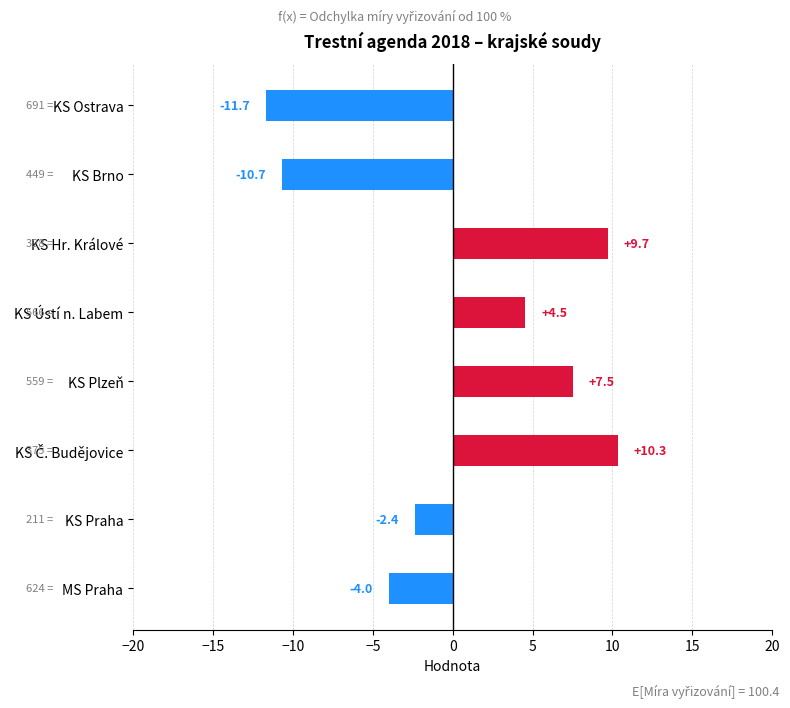

What is the smallest value displayed?

-11.7